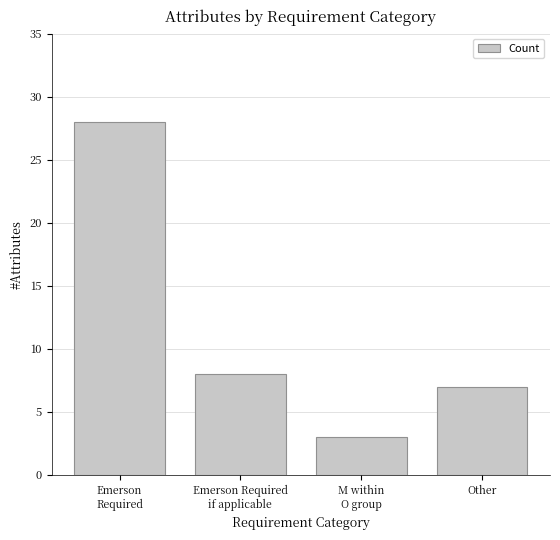

What value does the data have at Emerson Required
if applicable?

8